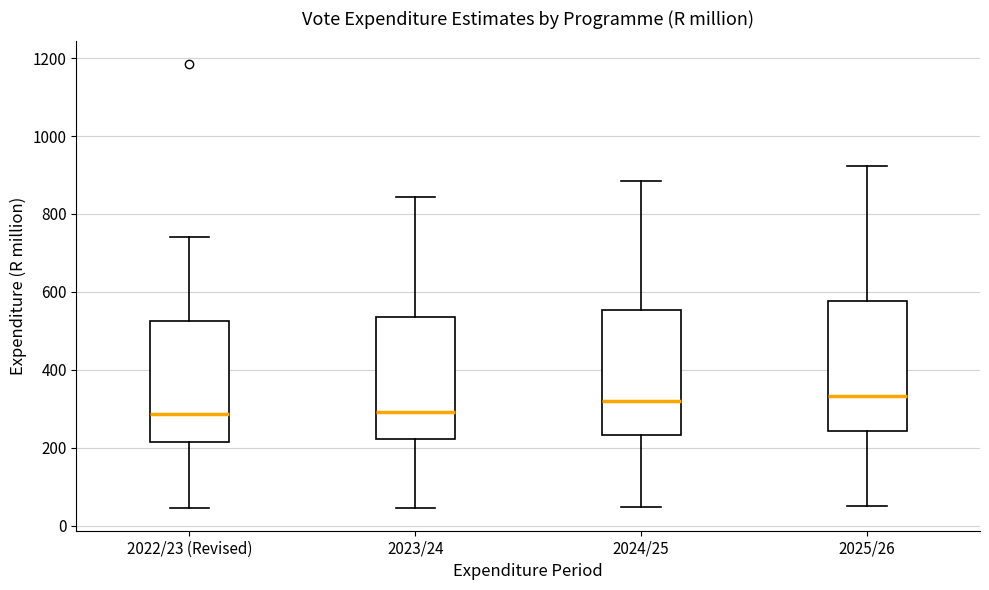

Reading left to right, read every box against the y-axis: the position of its median line, the range the box covers, and the ends of its whiskers. The values are not printed on the chart, so give them approximately, as read against the axis.

2022/23 (Revised): median 280, box 220 to 520, whiskers 40 to 740
2023/24: median 300, box 220 to 540, whiskers 40 to 840
2024/25: median 320, box 240 to 560, whiskers 40 to 880
2025/26: median 340, box 240 to 580, whiskers 60 to 920